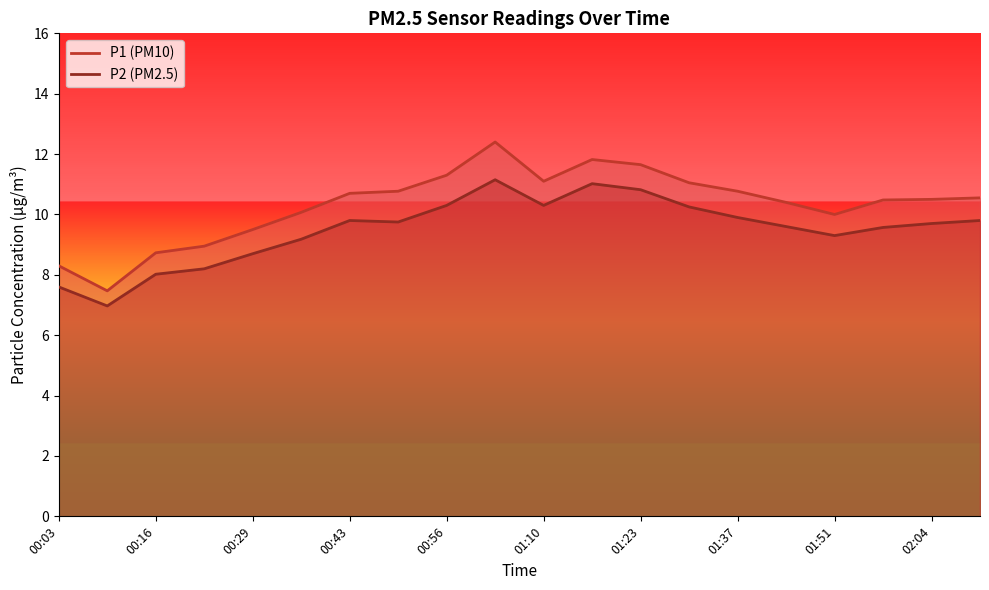

Between 00:43 and 01:10, which is larger?

01:10